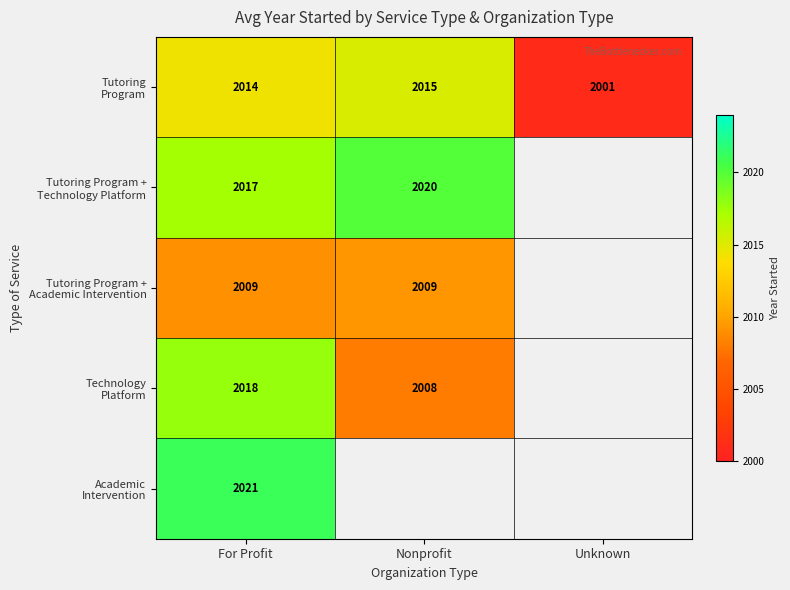

What is the approximate value of Tutoring Program + Technology Platform at For Profit?

2017.3